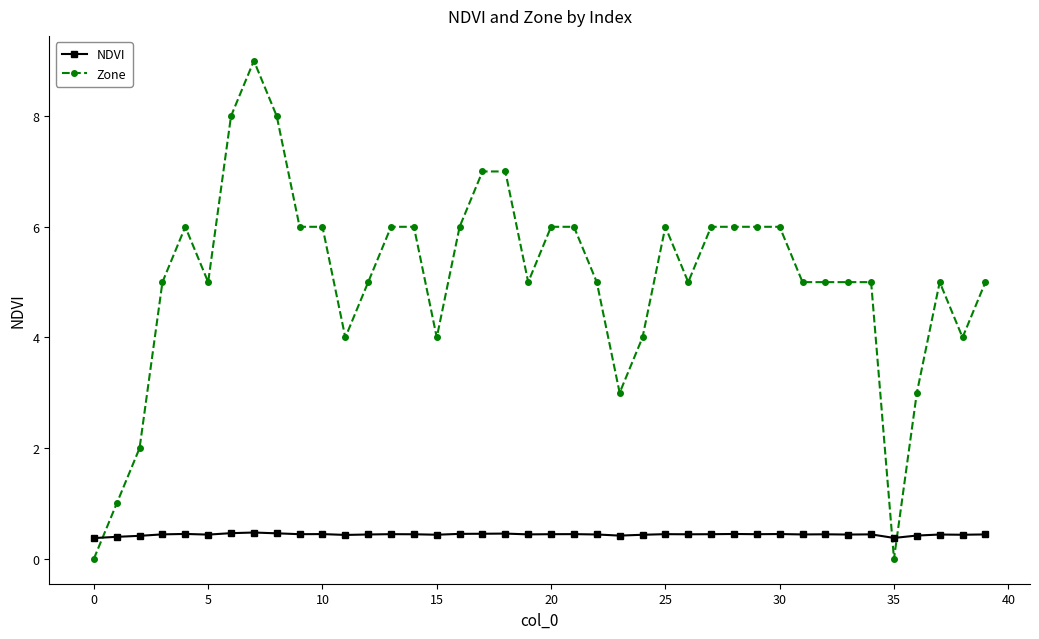

True or false: Zone and NDVI cross at least once.

True